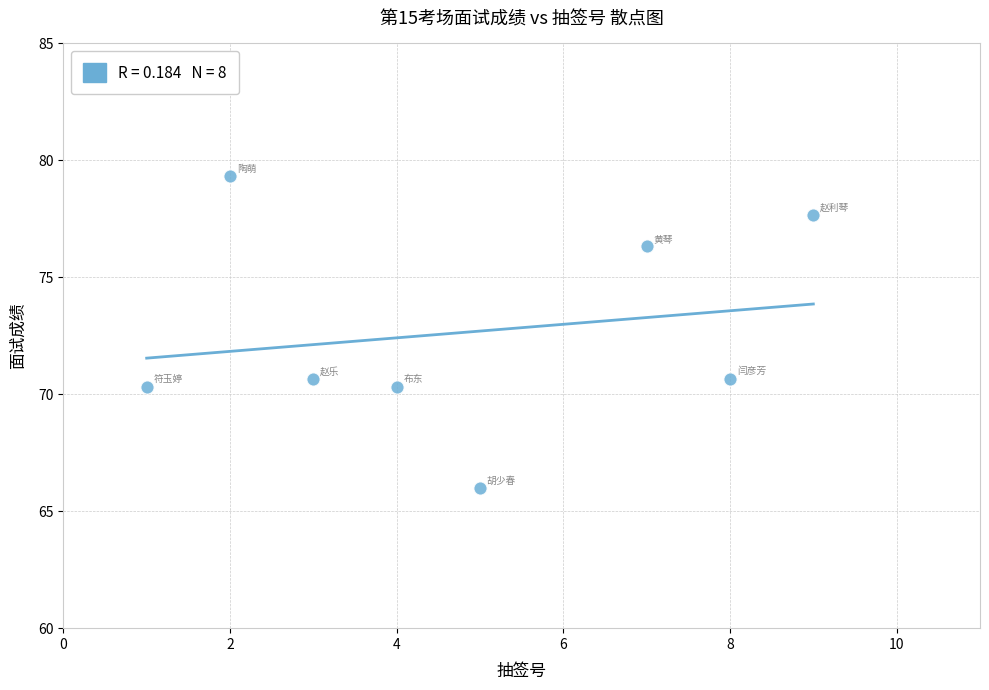

What is the range of Y values (max minus min)?

13.3